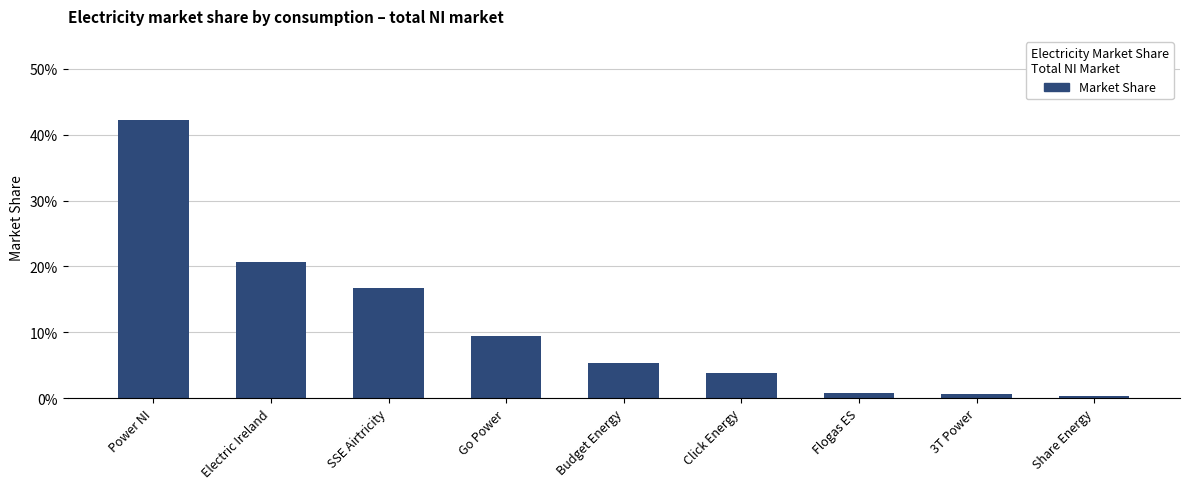

Which has a higher value, Power NI or Flogas ES?

Power NI